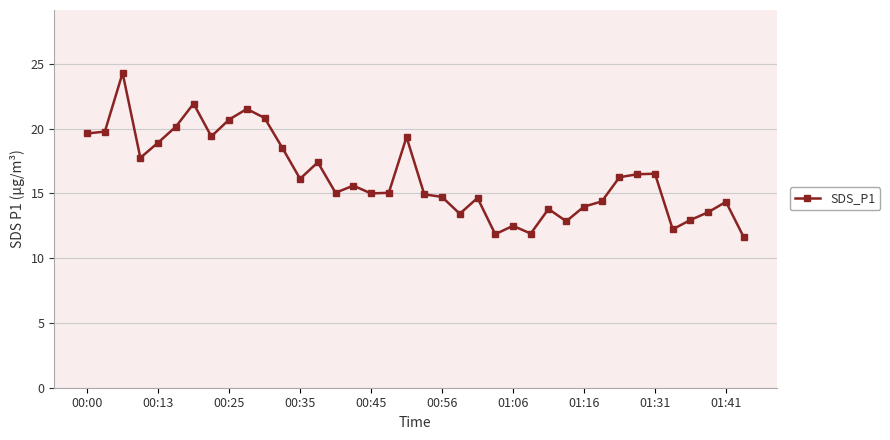

What is the difference between the second highest and minimum values?

10.3